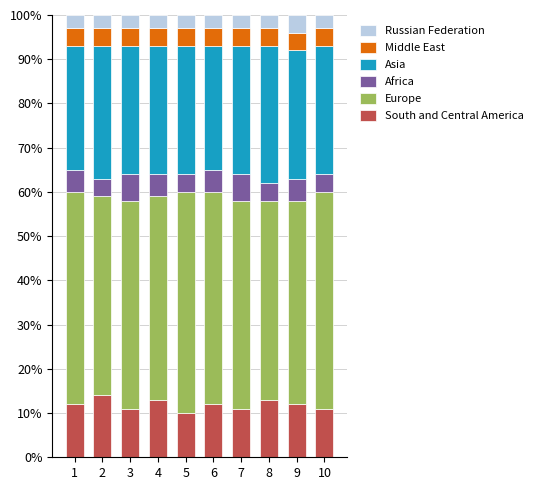

The value of Europe at 1 is 0.5. True or false?

True